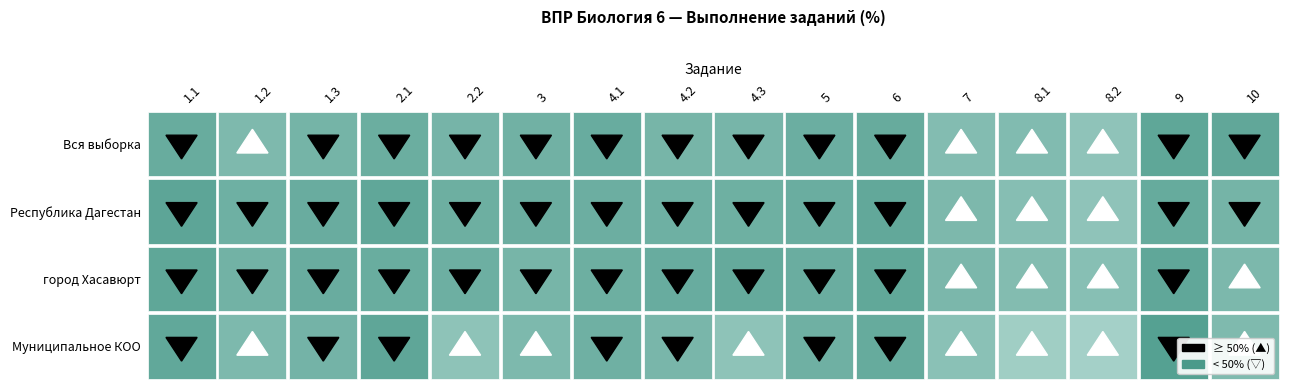

At which category is the sum across all series the highest?

9